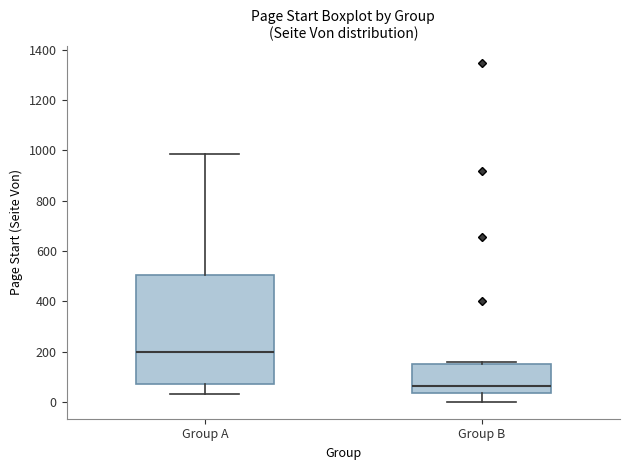

Reading left to right, transcribe this box plot: for each box, give where its median line is, the range the box spans, and where its two whiskers end, as read against the y-axis. The values are not printed on the chart, so give them approximately, as read against the axis.

Group A: median 200, box 80 to 500, whiskers 40 to 980
Group B: median 60, box 40 to 160, whiskers 0 to 160